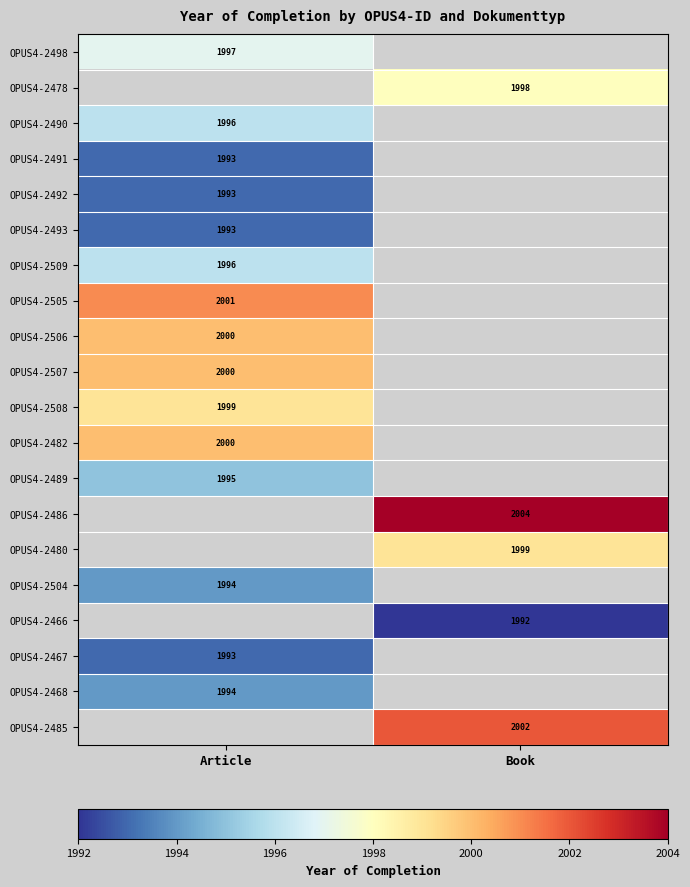

The OPUS4-2489 series shows 1995 at Article. True or false?

True